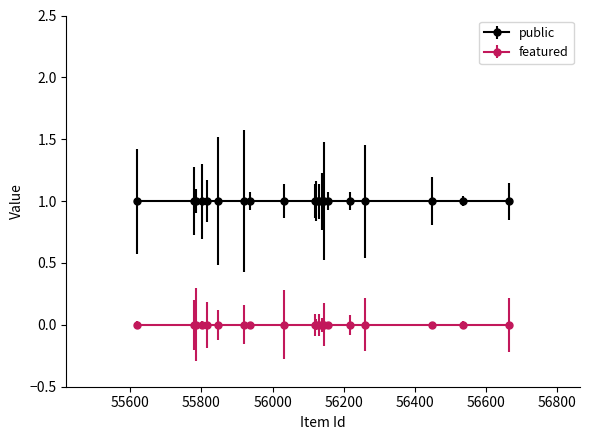

What are all the series names shown in the legend?

public, featured